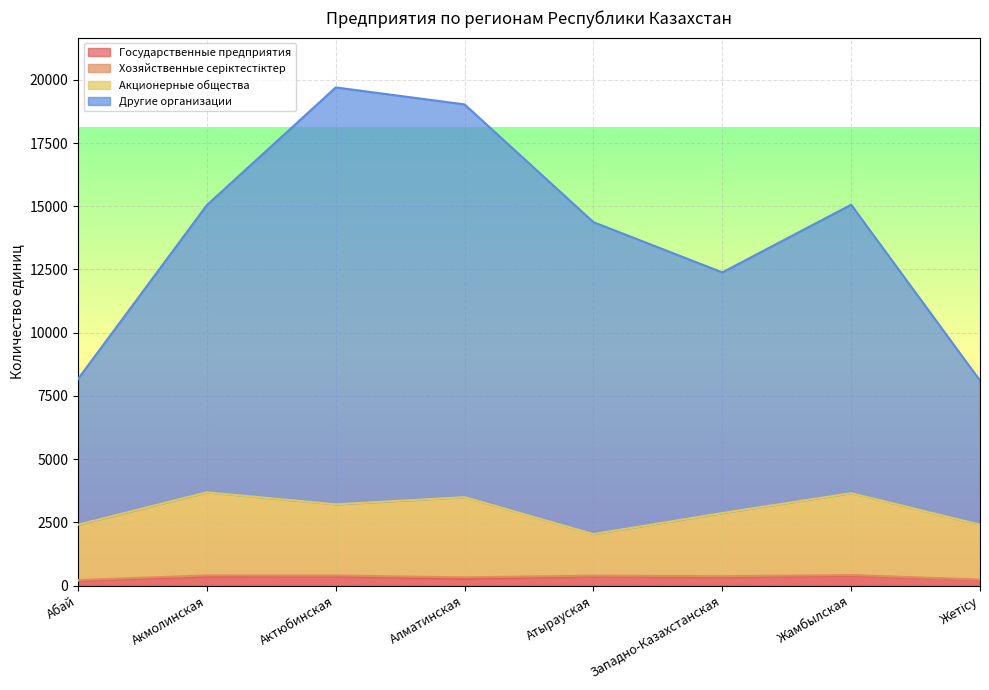

How many lines are shown in the chart?

4